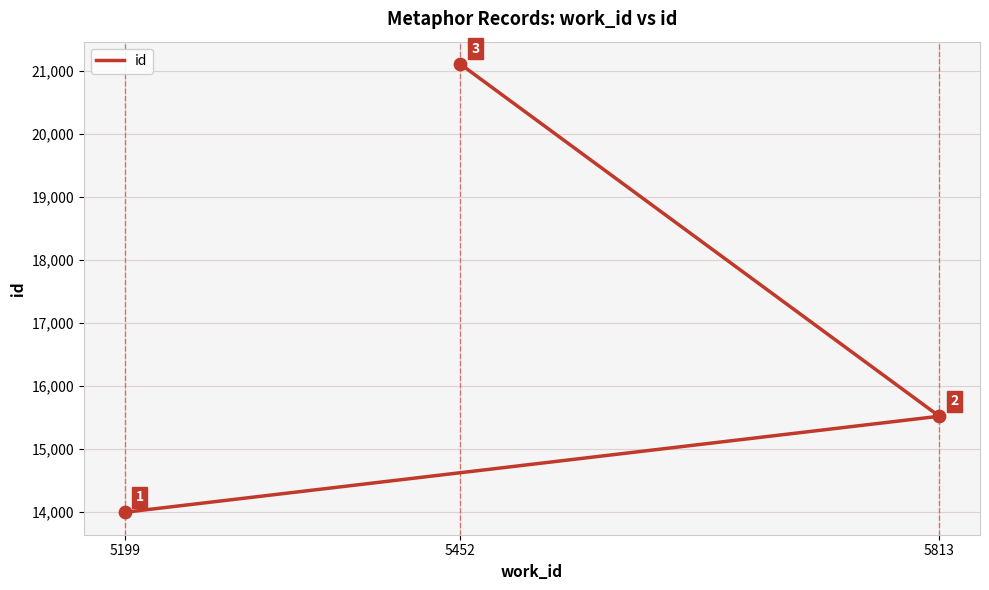

Between 5452 and 5199, which is larger?

5452